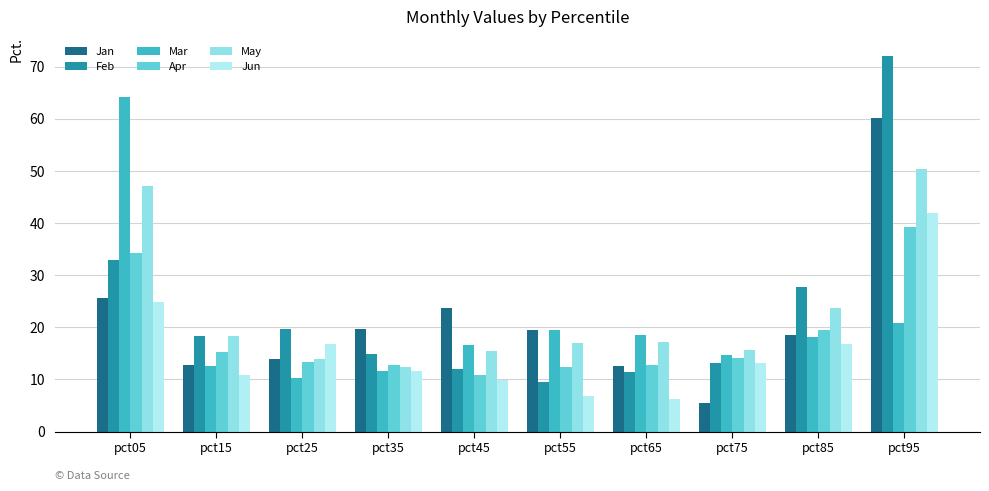

How many values in the Feb series are below 18?

5